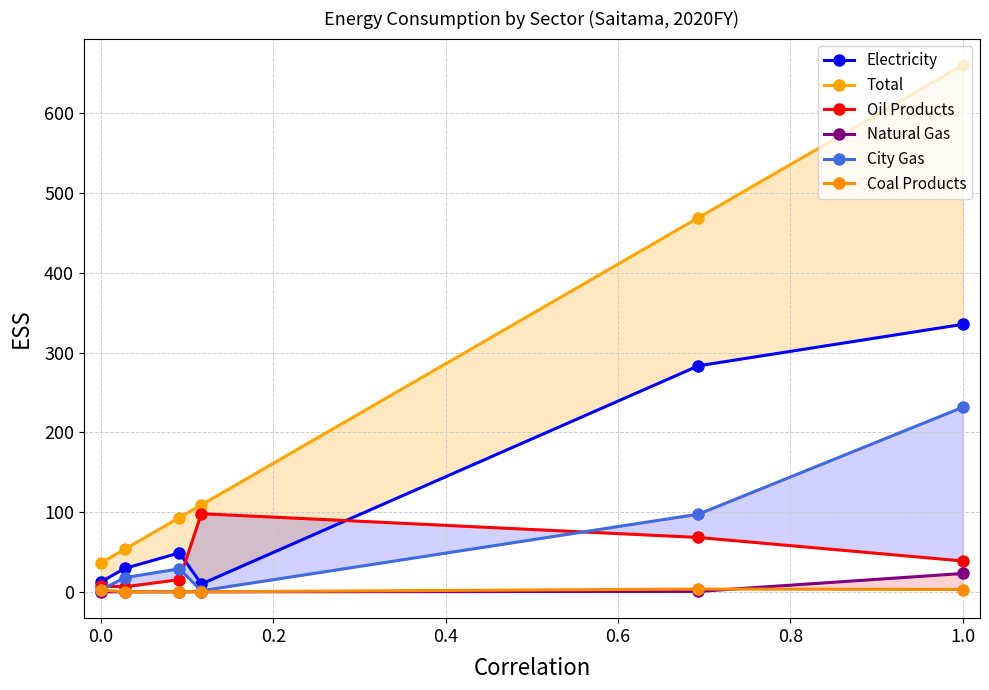

True or false: Total and City Gas intersect in this chart.

False